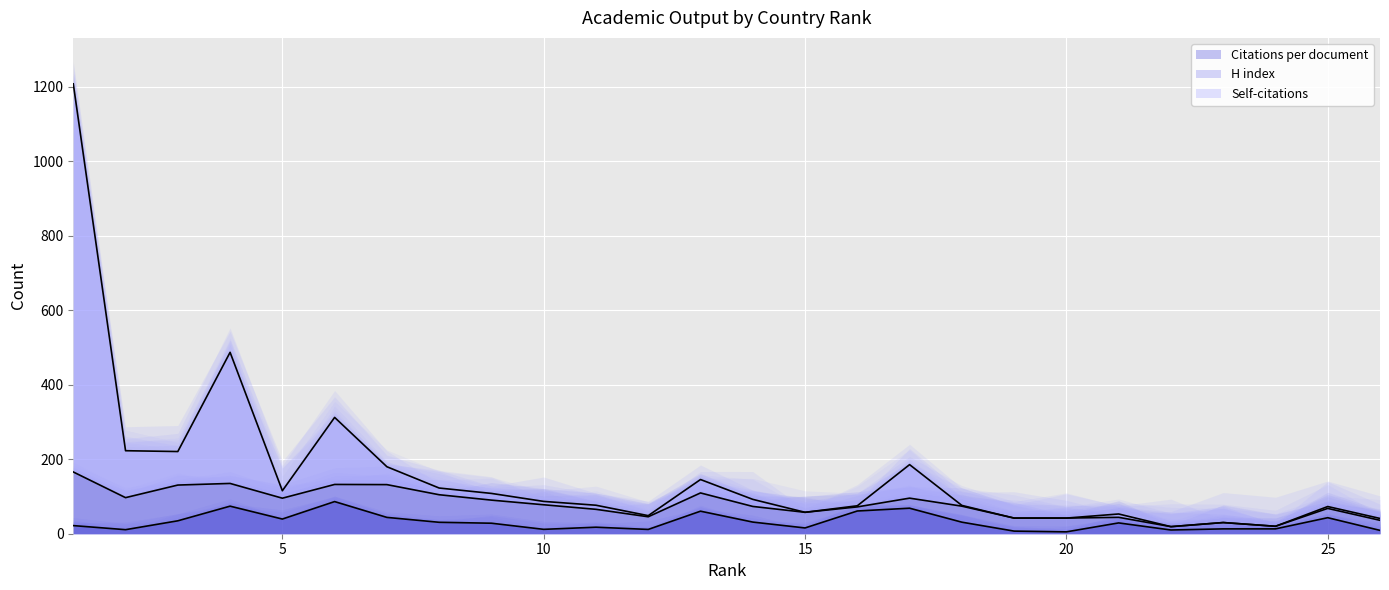

Which label corresponds to the largest value in the chart?

1